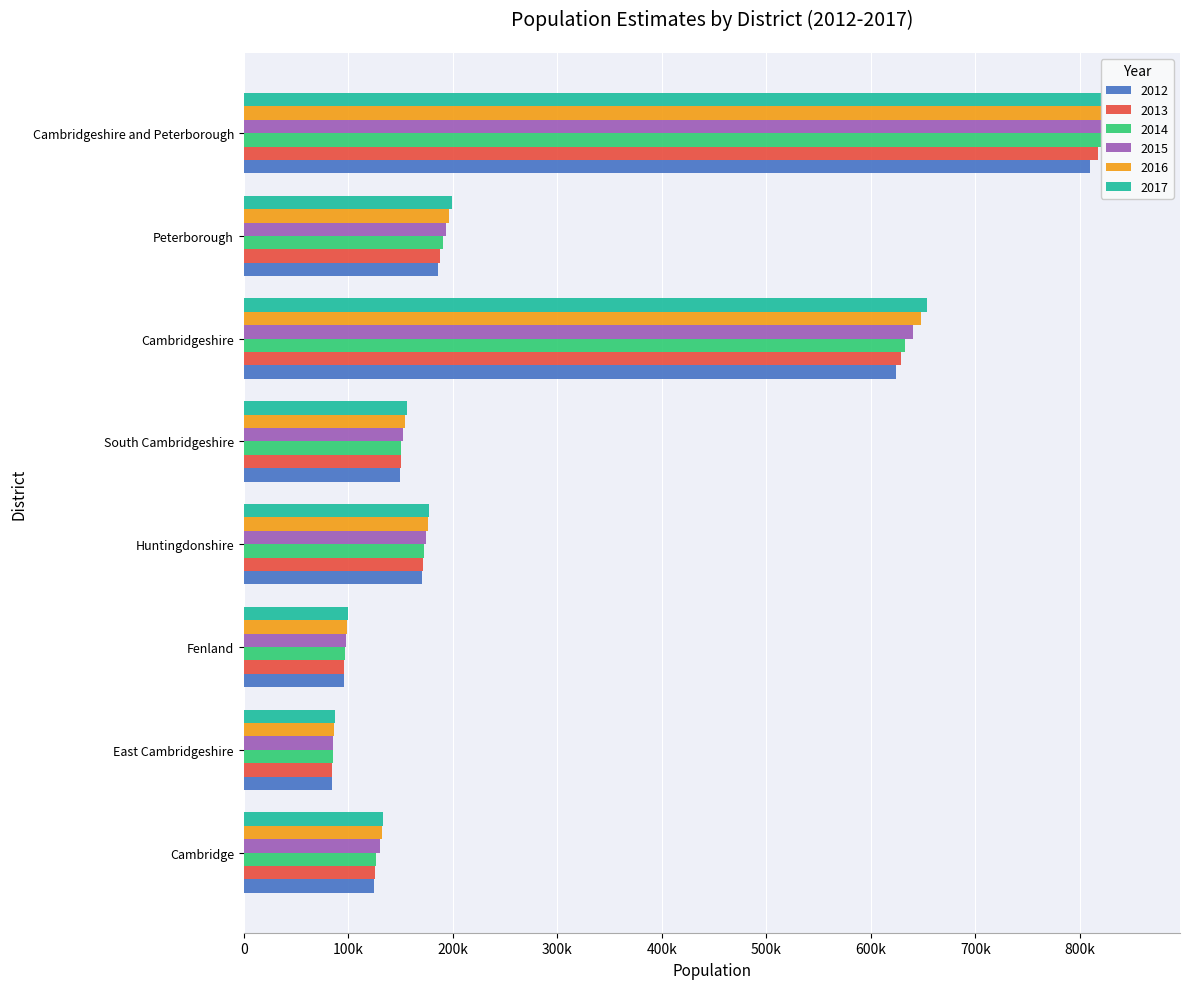

Which series changed the most between Huntingdonshire and Cambridgeshire?

2017